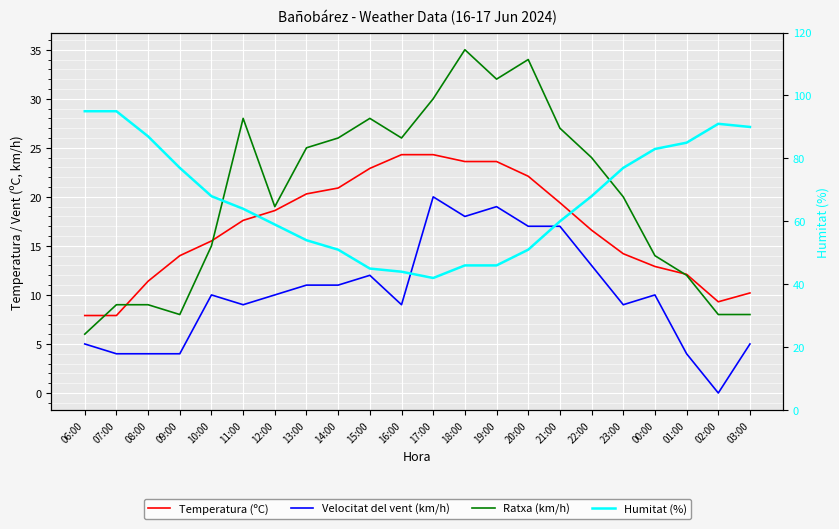

At which label does Humitat (%) reach its minimum?

17:00